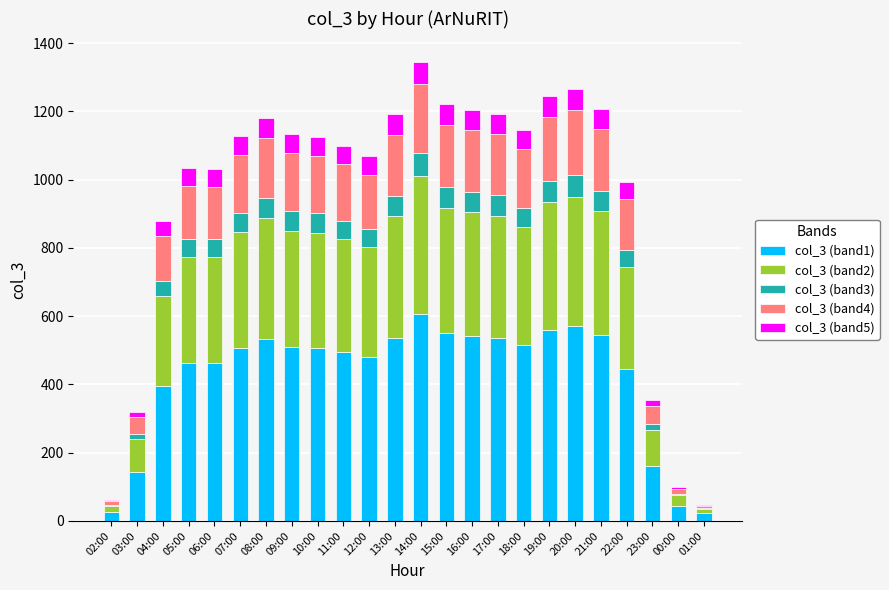

The col_3 (band1) series shows 544 at 21:00. True or false?

True